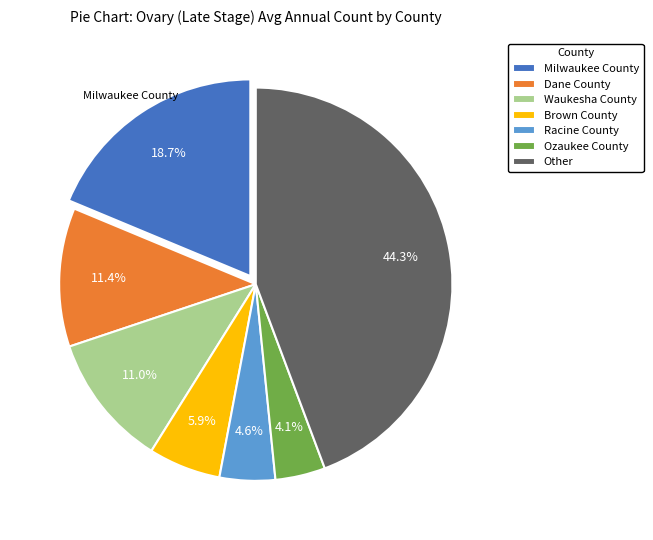

Is there any slice that represents more than half of the pie?

No